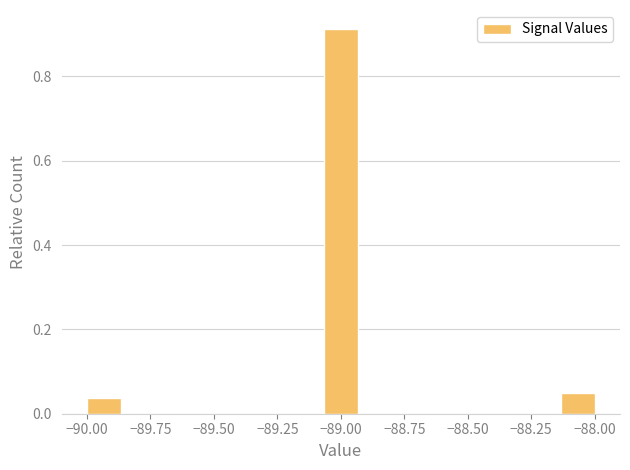

Around what value on the x-axis is the tallest bar? Give the approximate position of its centre, as read against the axis.

-89.00